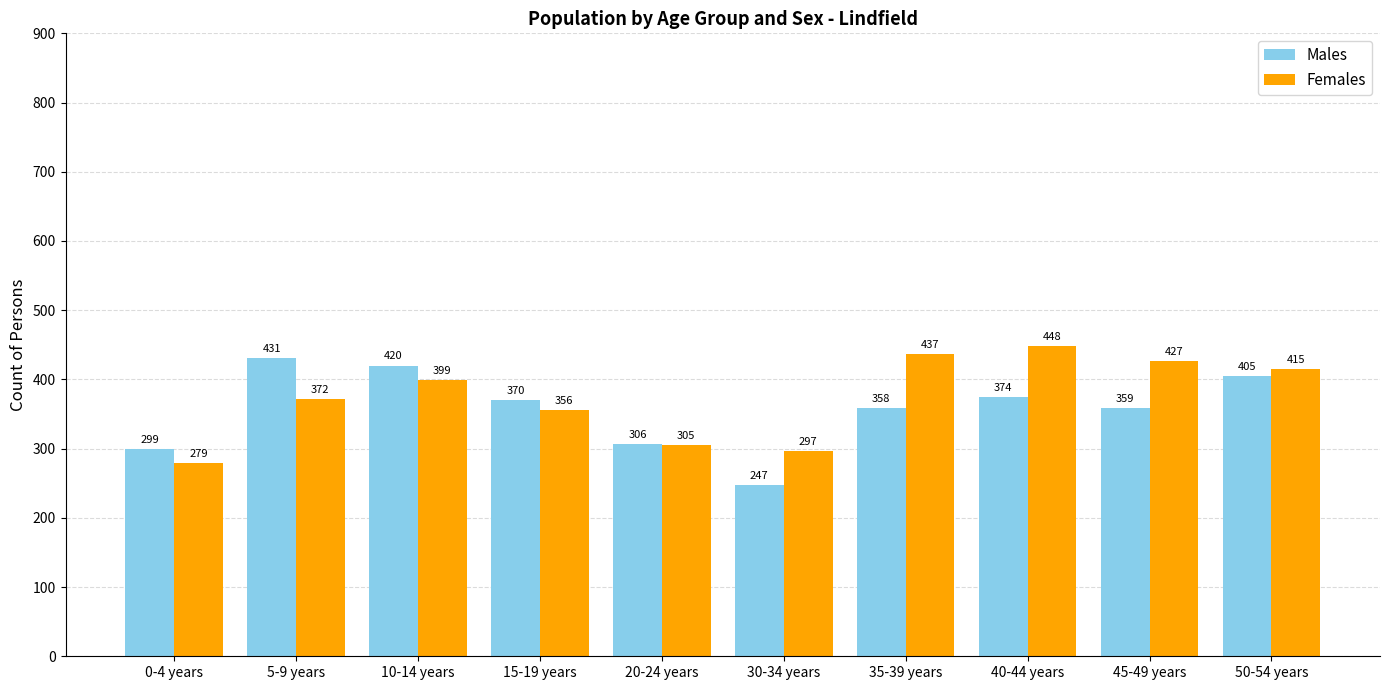

Where does the Males series first go above 370?

5-9 years